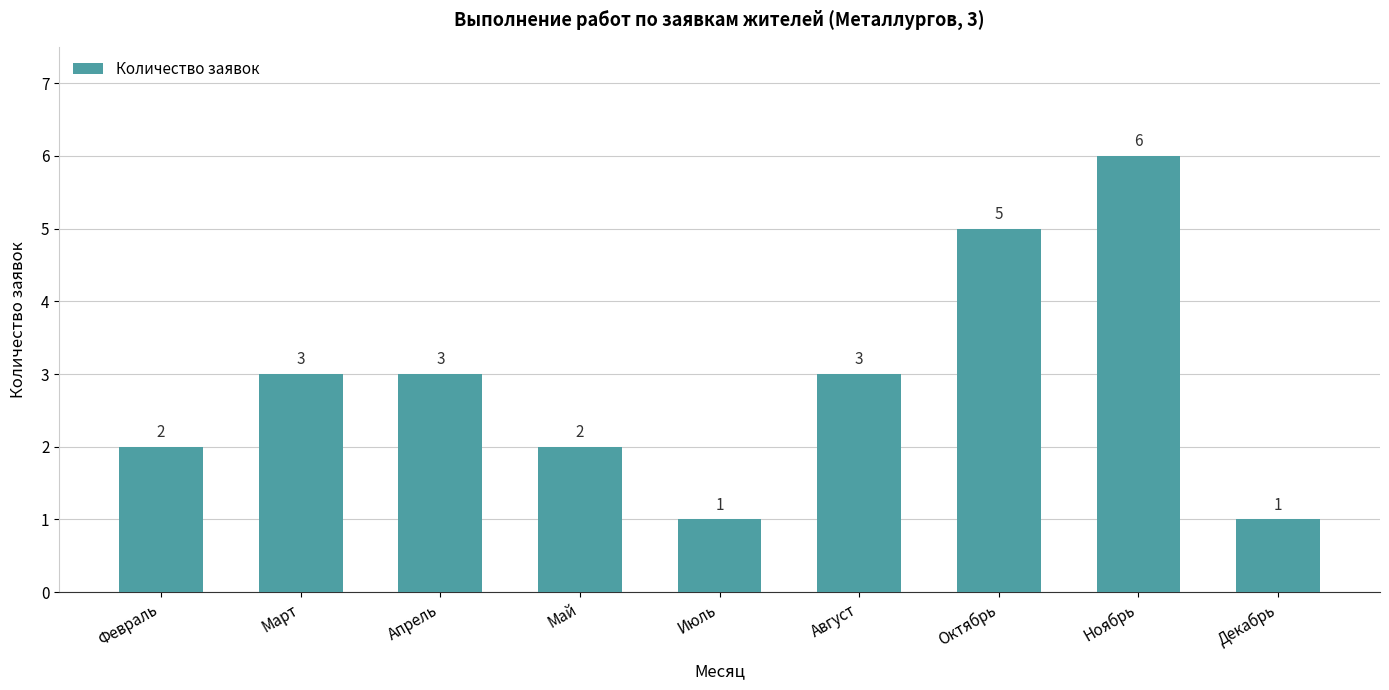

Reading left to right, extract all data points from this chart.

Февраль=2	Март=3	Апрель=3	Май=2	Июль=1	Август=3	Октябрь=5	Ноябрь=6	Декабрь=1